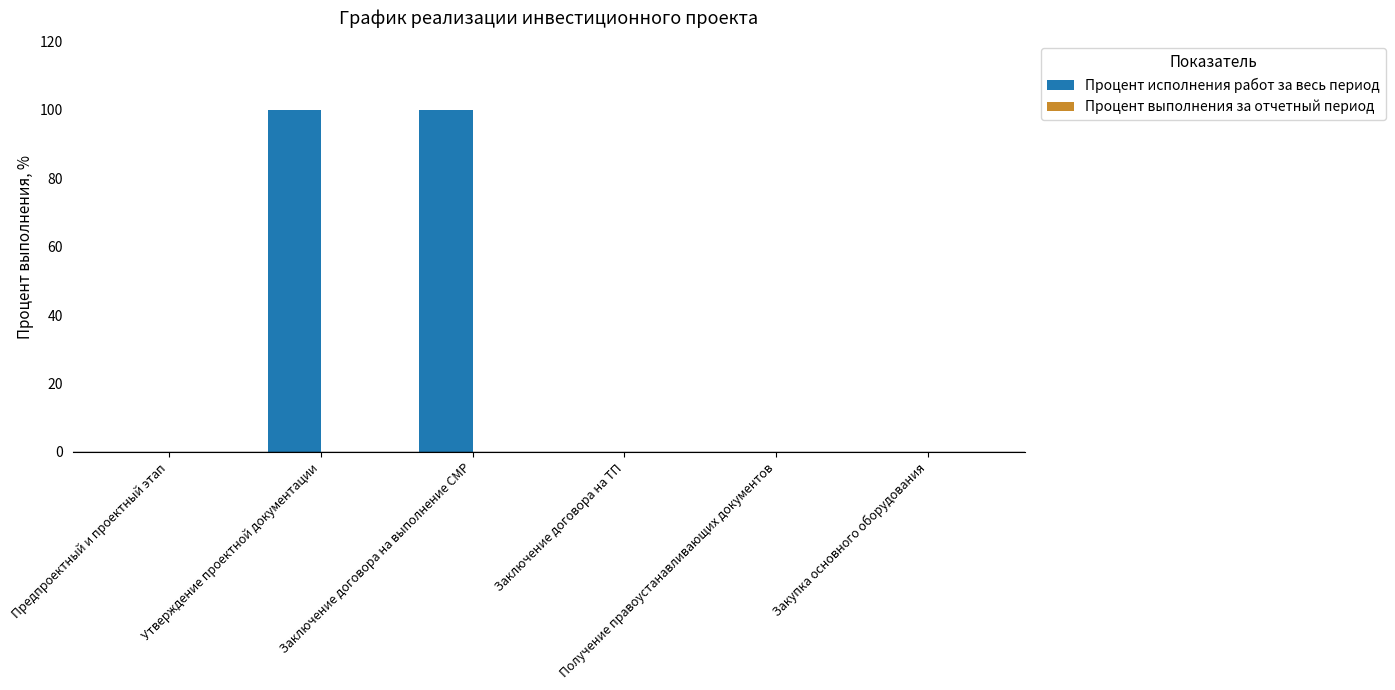

What is the greatest value displayed?

100